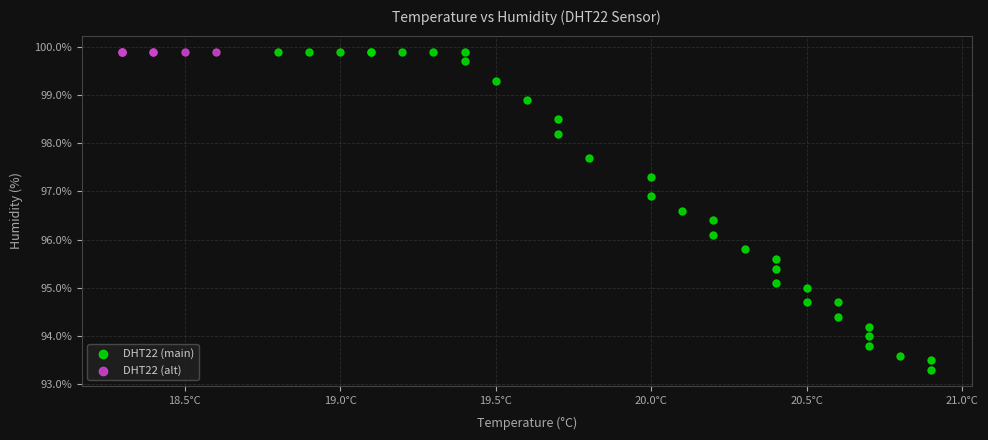

Which series reaches the minimum Y coordinate?

DHT22 (main)